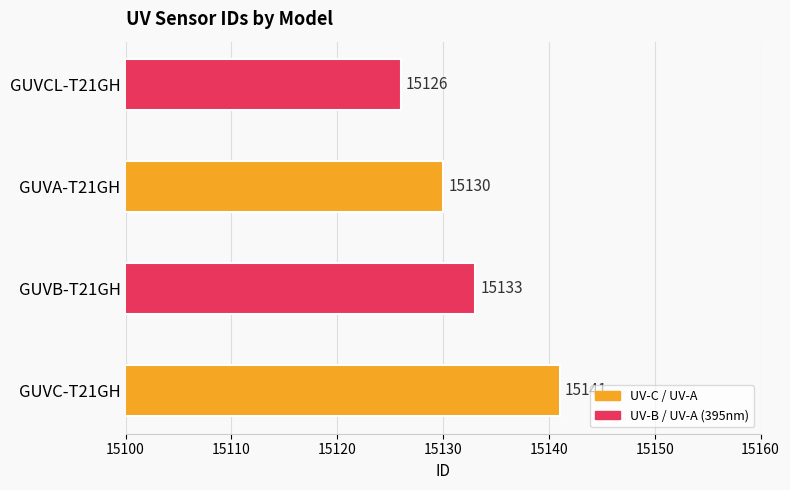

Approximately how many times larger is the value at GUVC-T21GH compared to GUVB-T21GH?

1.0